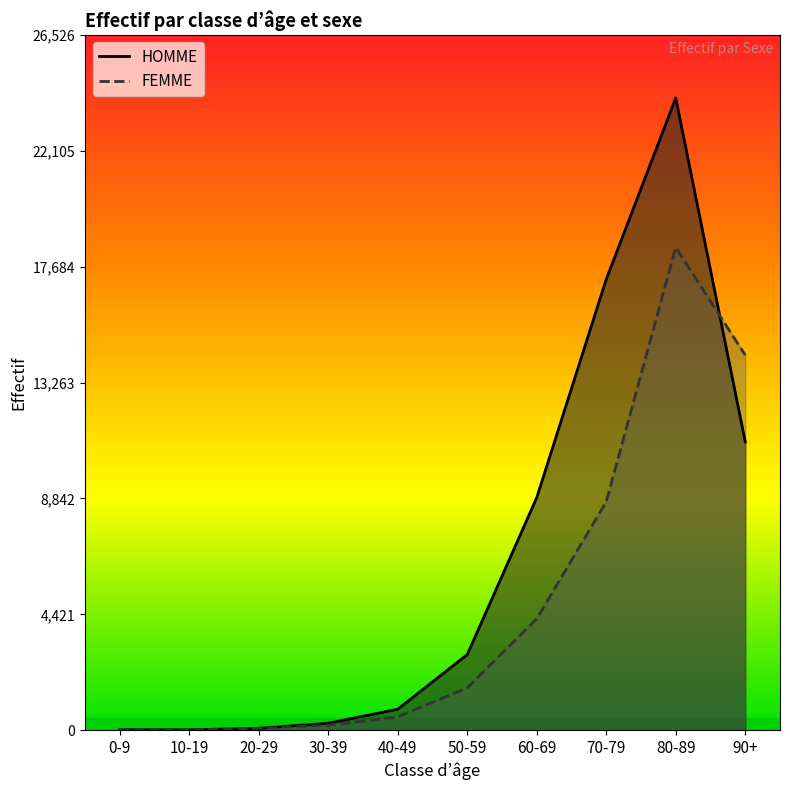

What is the maximum value shown in the chart?

24115